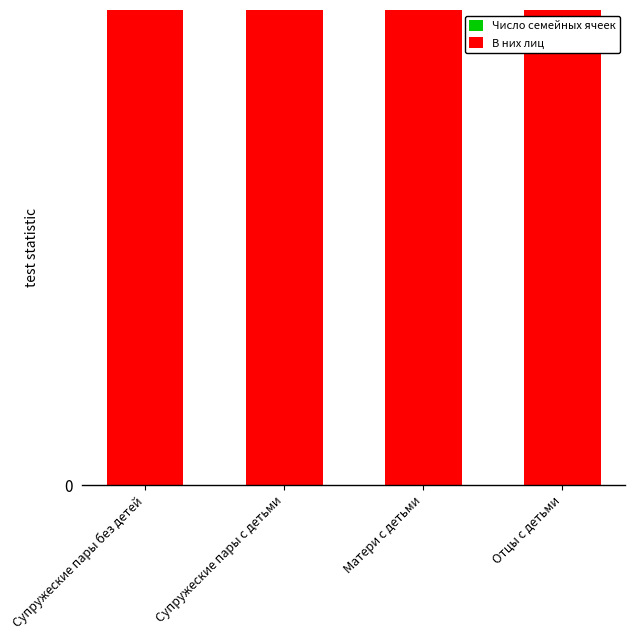

Between Отцы с детьми and Супружеские пары без детей, which is larger?

Супружеские пары без детей